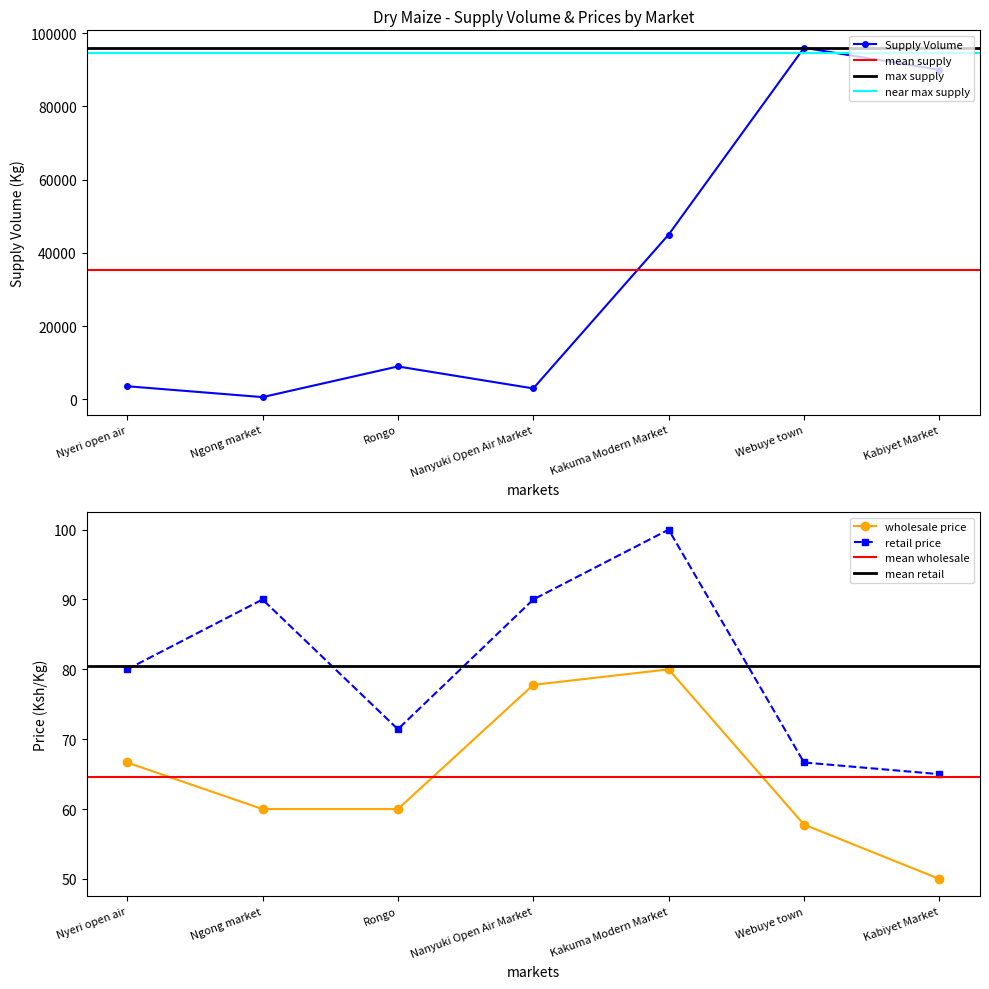

What position from the left is Rongo?

3